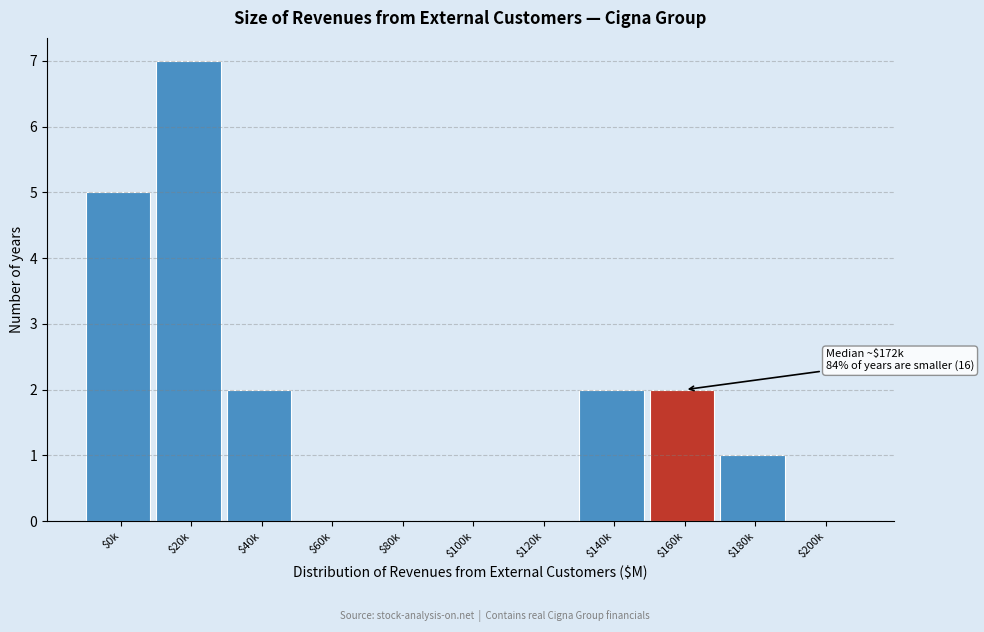

The chart shows a value of -4 at $100k. True or false?

False